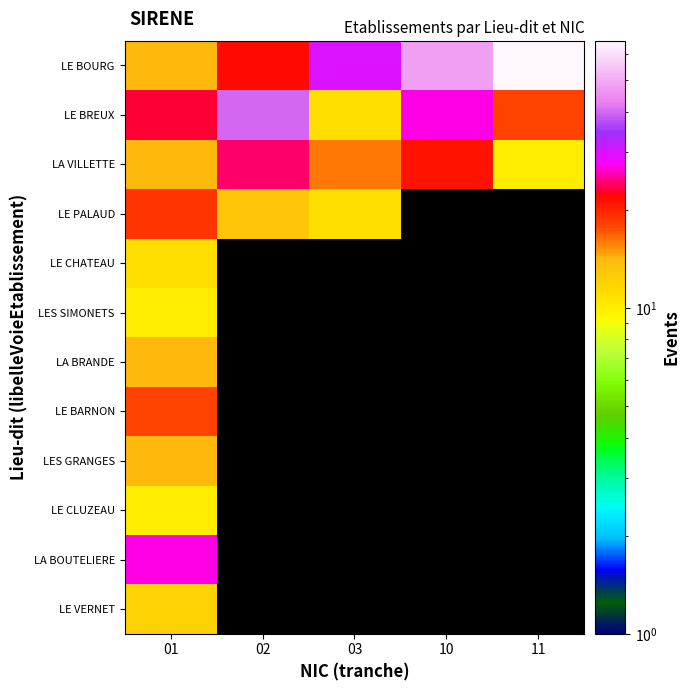

How many categories are shown in the chart?

5